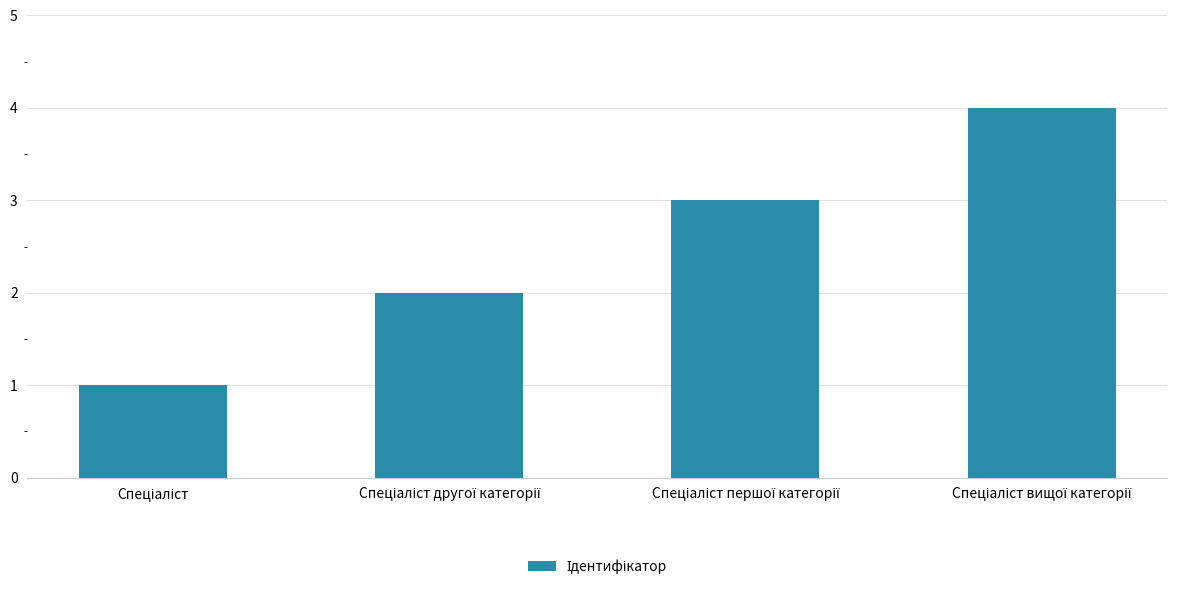

How many bars are there in total?

4